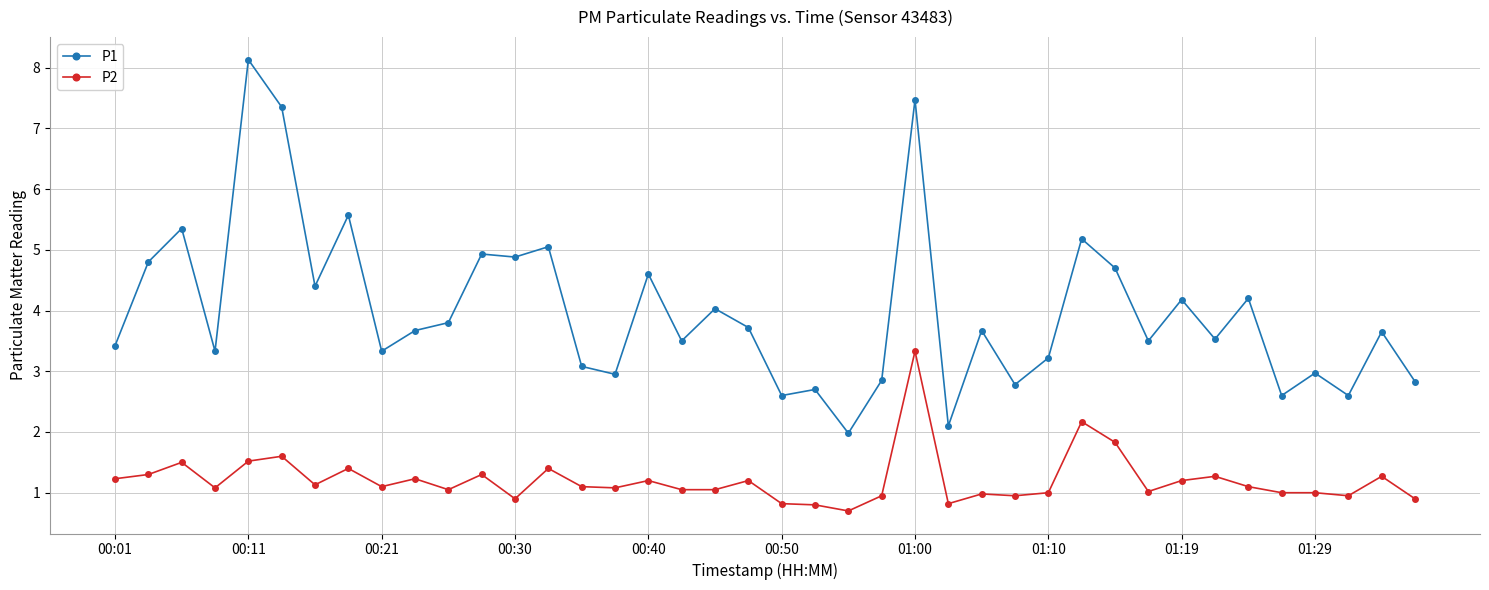

What is the maximum value for P1?

8.1